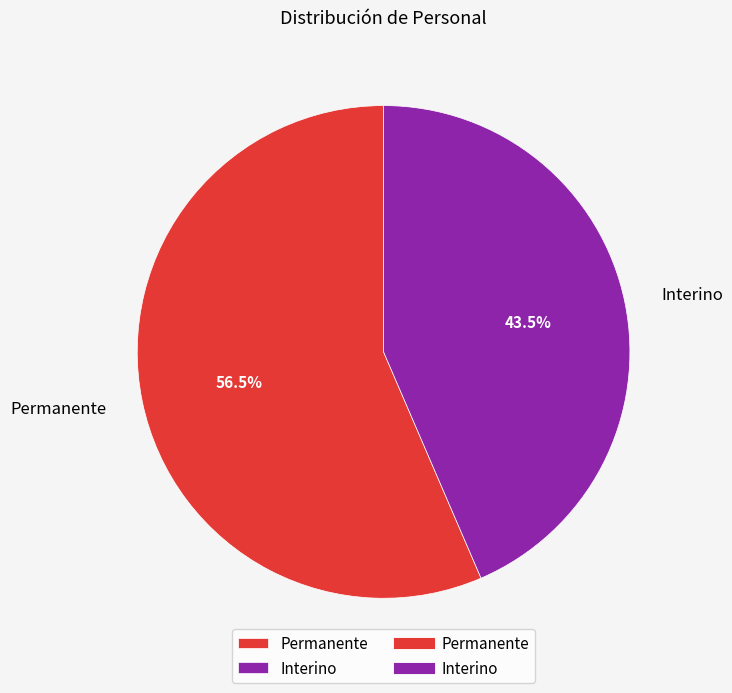

Which category has the biggest portion of the pie?

Permanente